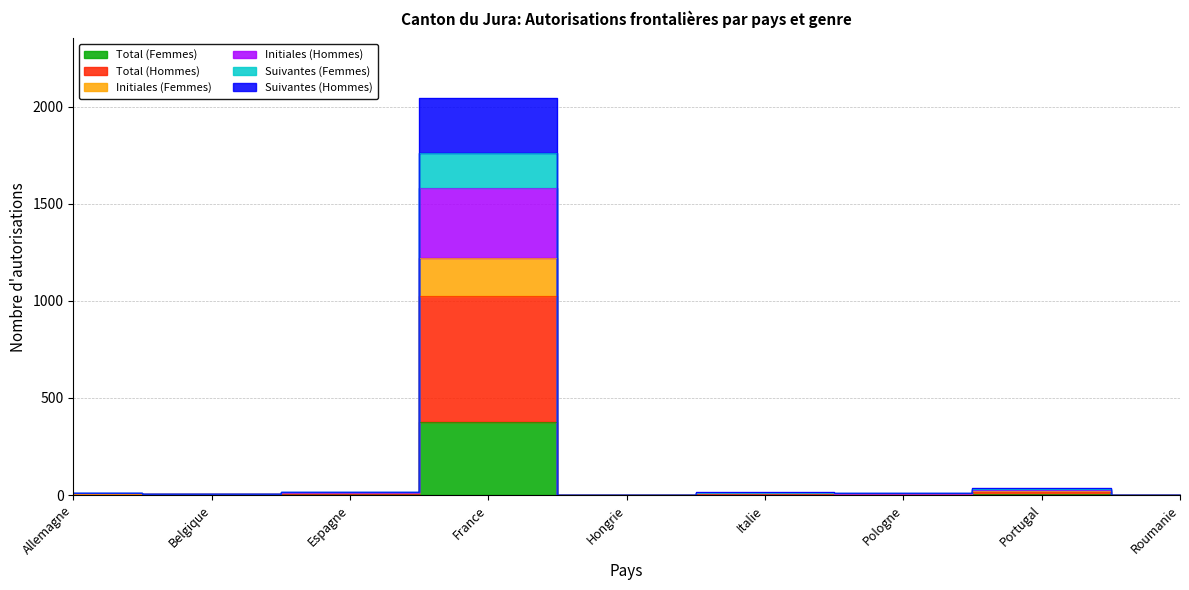

True or false: Suivantes (Hommes) and Total (Femmes) intersect in this chart.

False